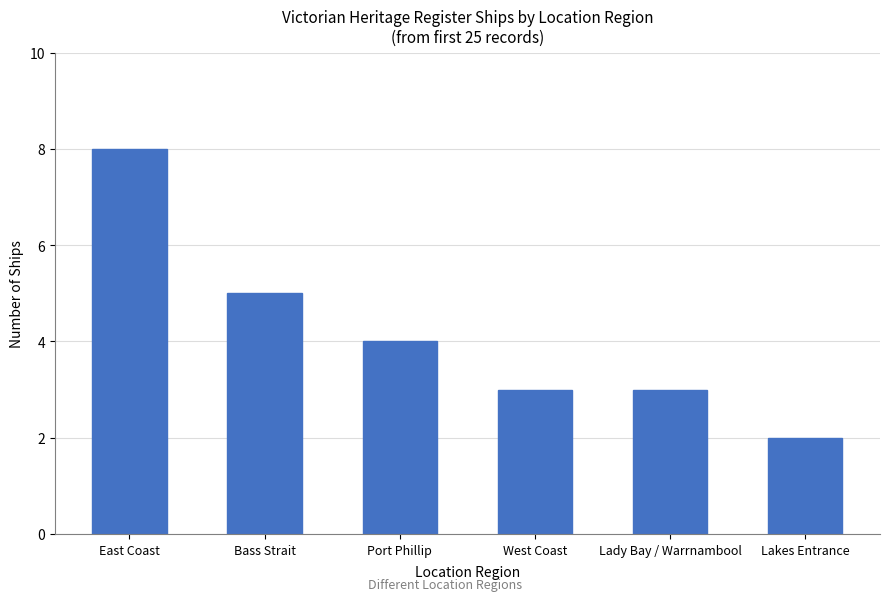

What is the label of the 1st bar from the left?

East Coast